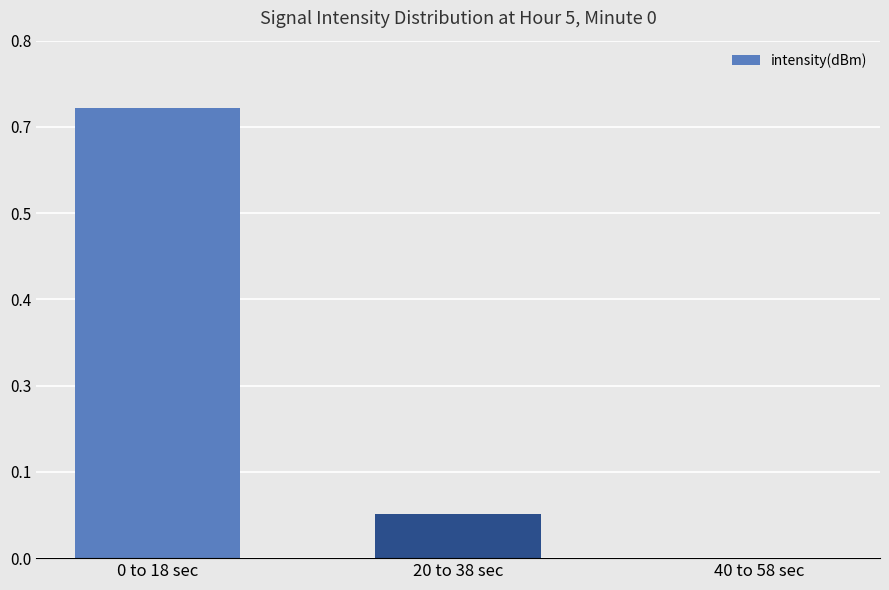

What is the label of the 1st bar from the left?

0 to 18 sec